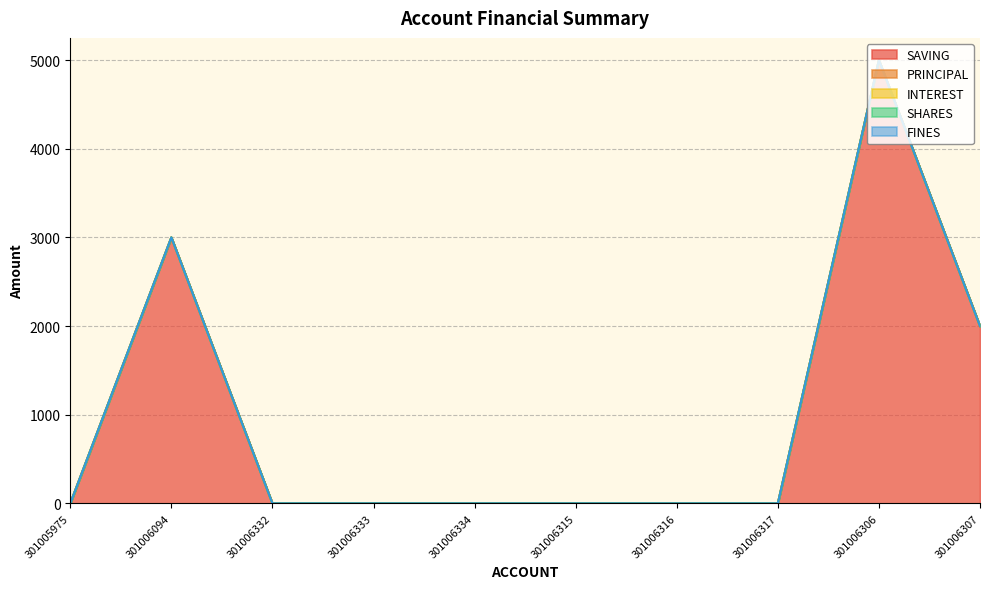

True or false: FINES and PRINCIPAL intersect in this chart.

False